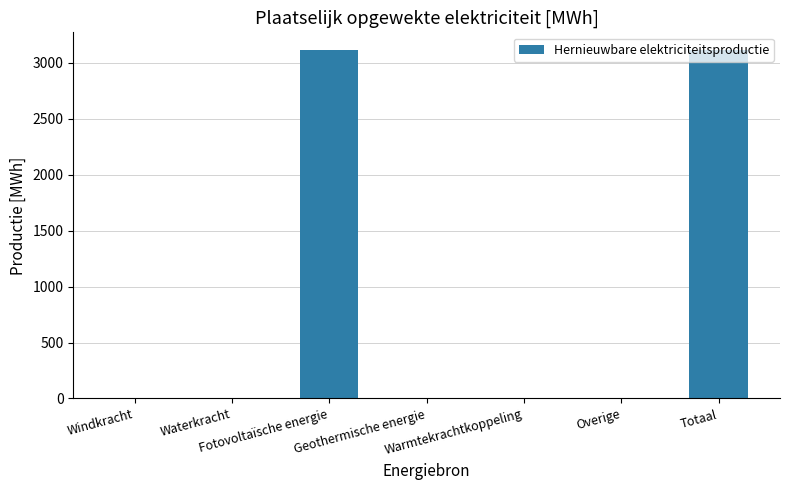

What is the maximum value shown in the chart?

3115.4